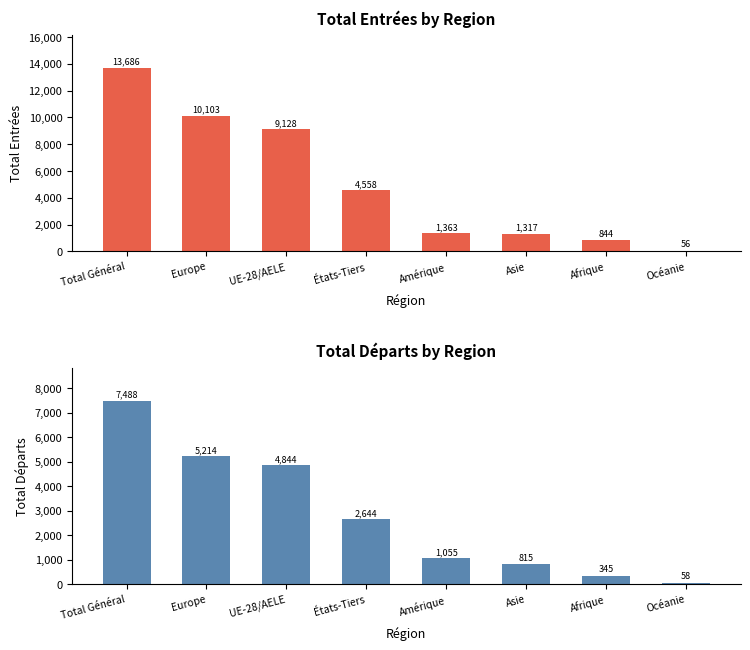

Rank the categories by Total entrées (col_2) value from highest to lowest.

Total Général, Europe, UE-28/AELE, États-Tiers, Amérique, Asie, Afrique, Océanie